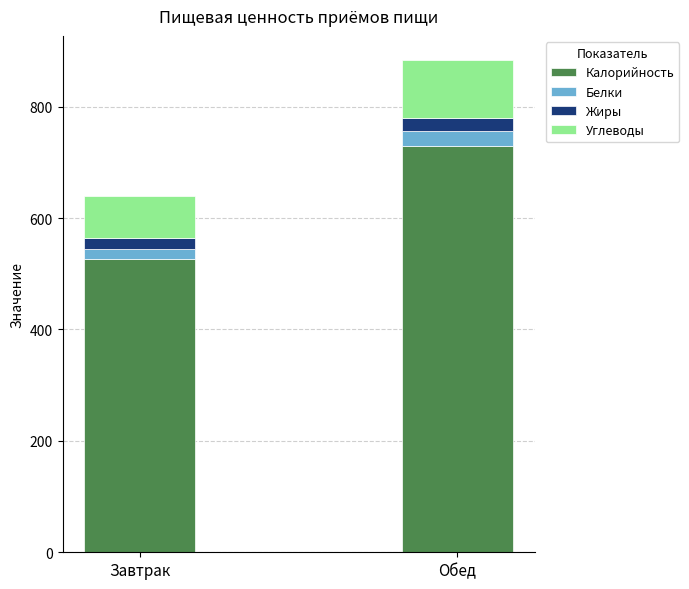

The Калорийность series shows 527 at Завтрак. True or false?

True